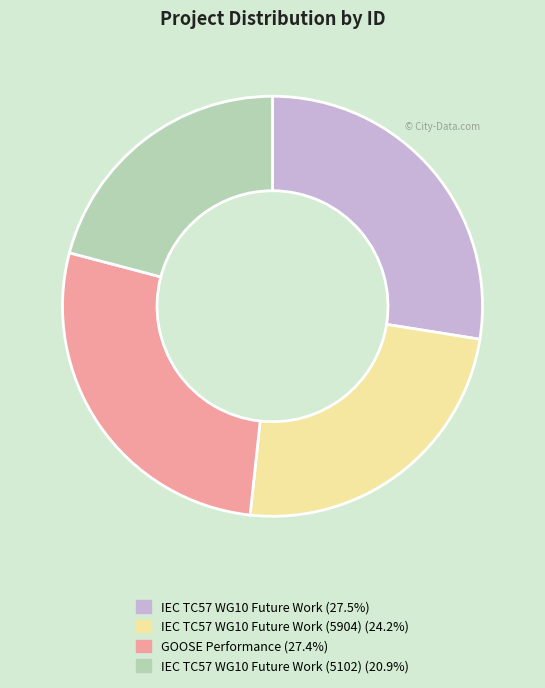

Is there any slice that represents more than half of the pie?

No